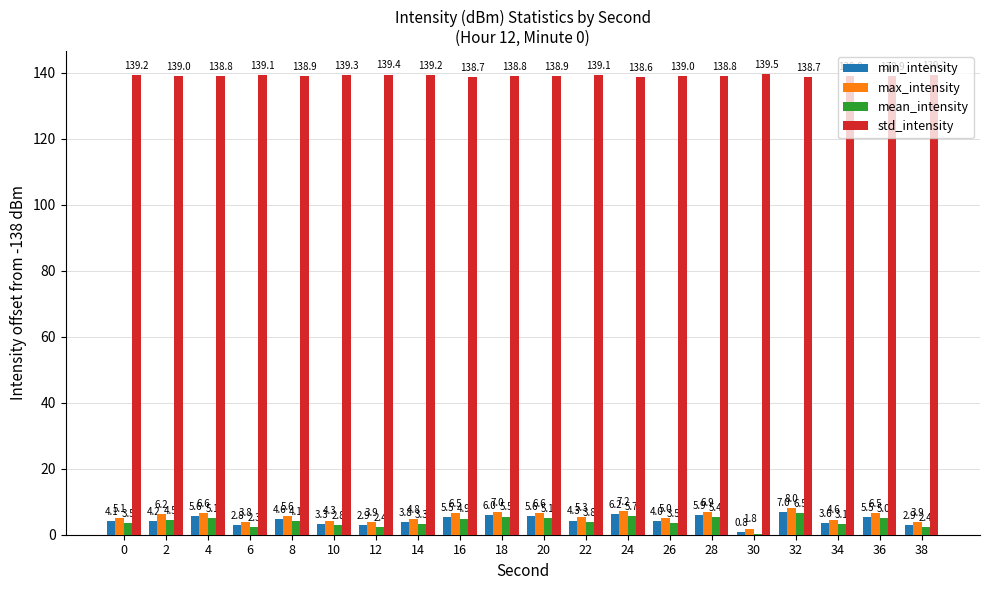

What is the average value of the std_intensity series?

139.0